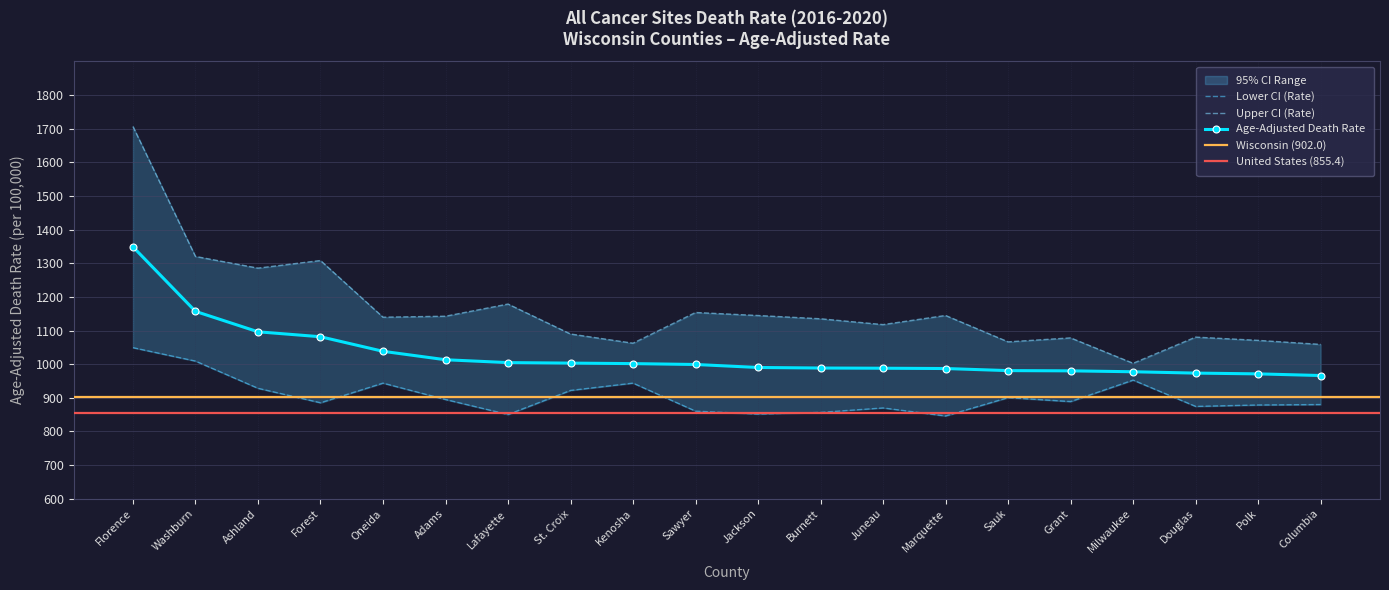

At which category is the sum across all series the highest?

Florence